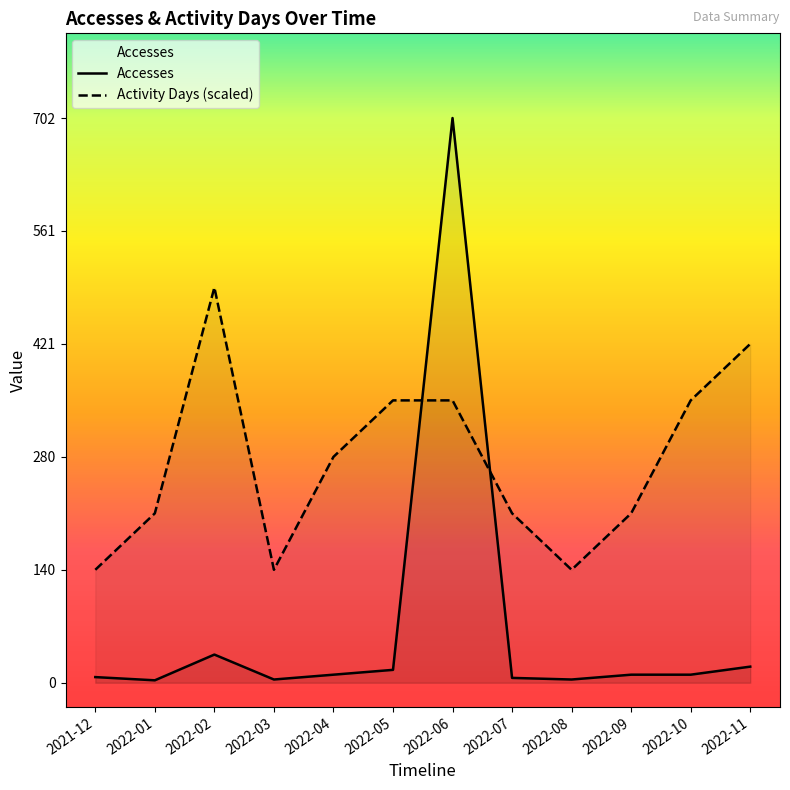

After their last crossing, which series has the higher values: Activity Days (scaled) or Accesses?

Activity Days (scaled)